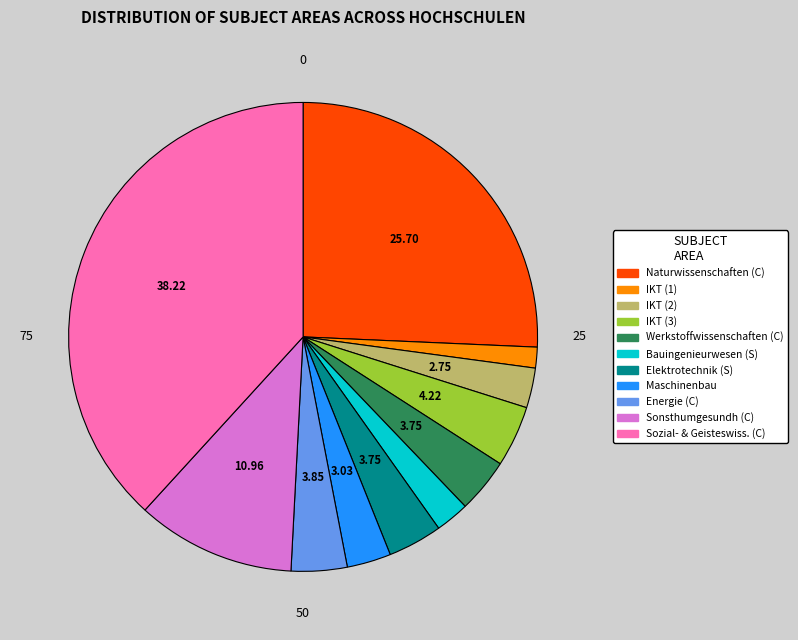

Is there a majority slice in this chart?

No